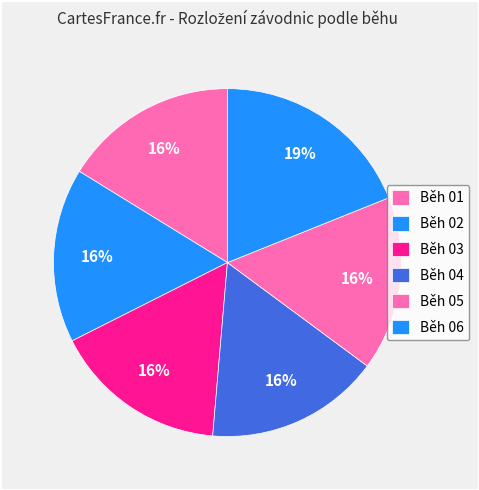

The Běh 02 slice represents 16% of the pie. True or false?

True